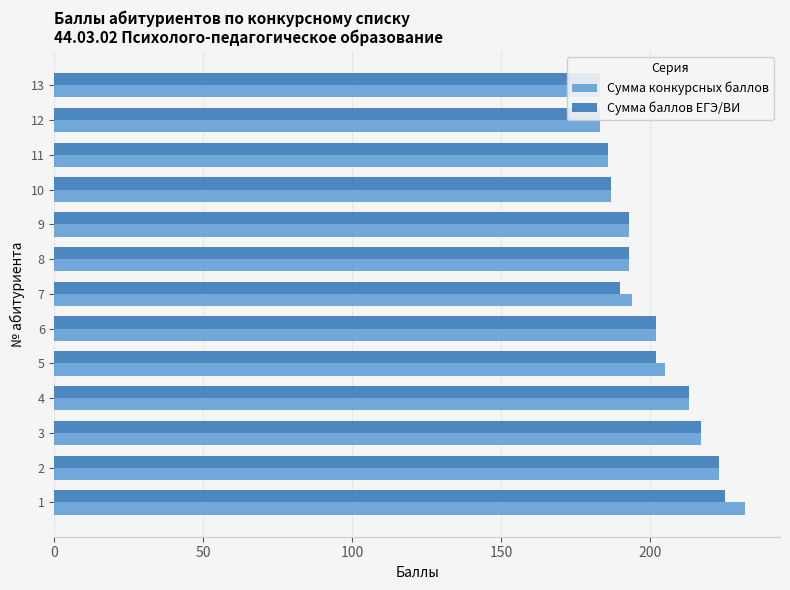

Is it true that Сумма конкурсных баллов equals 81 at 150?

False